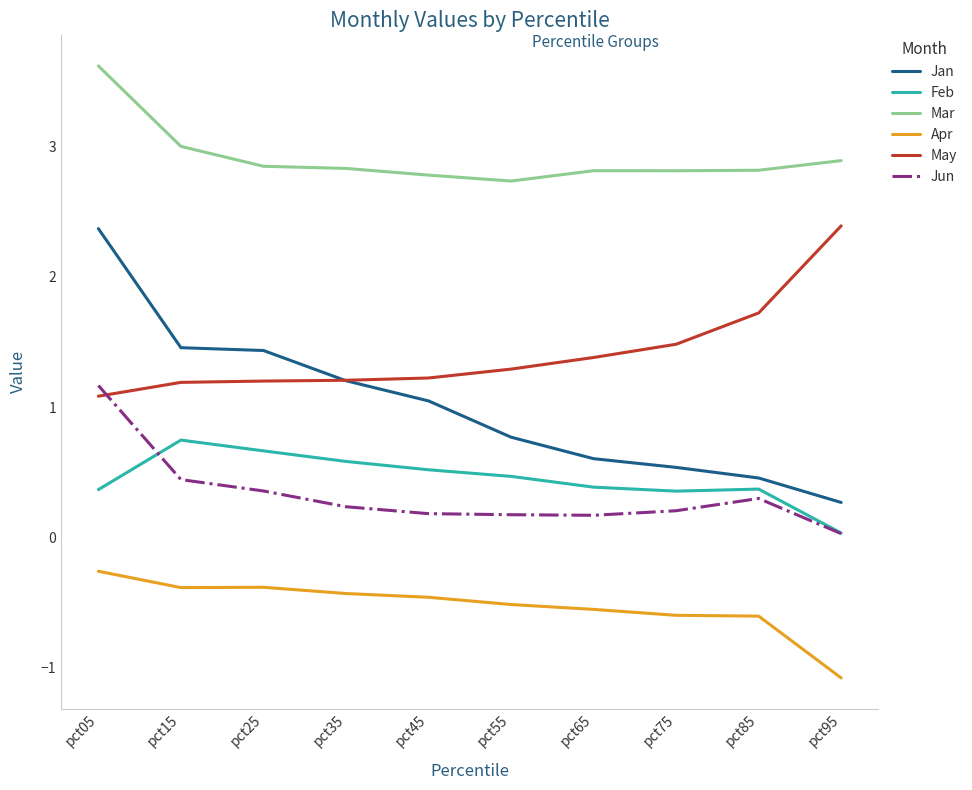

After their last crossing, which series has the higher values: Jun or May?

May